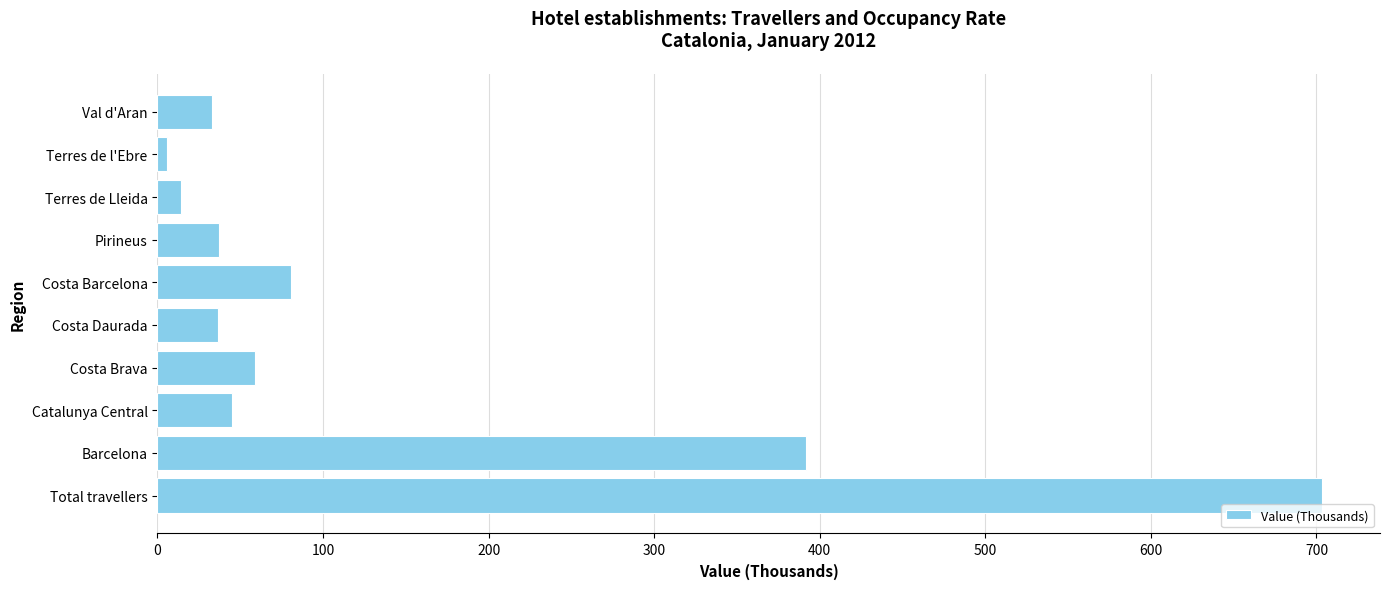

Is it true that the value at Catalunya Central is 44.8?

True